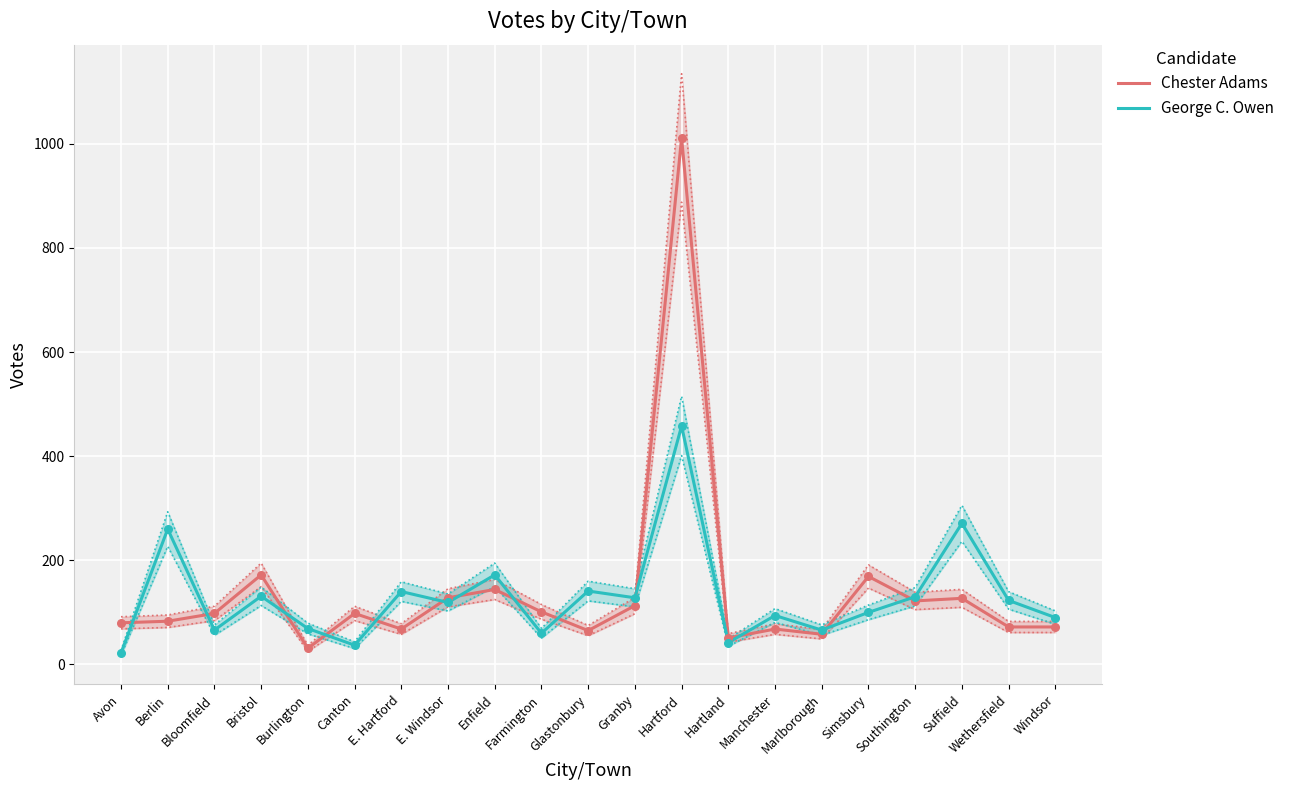

What are all the series names shown in the legend?

Chester Adams, George C. Owen